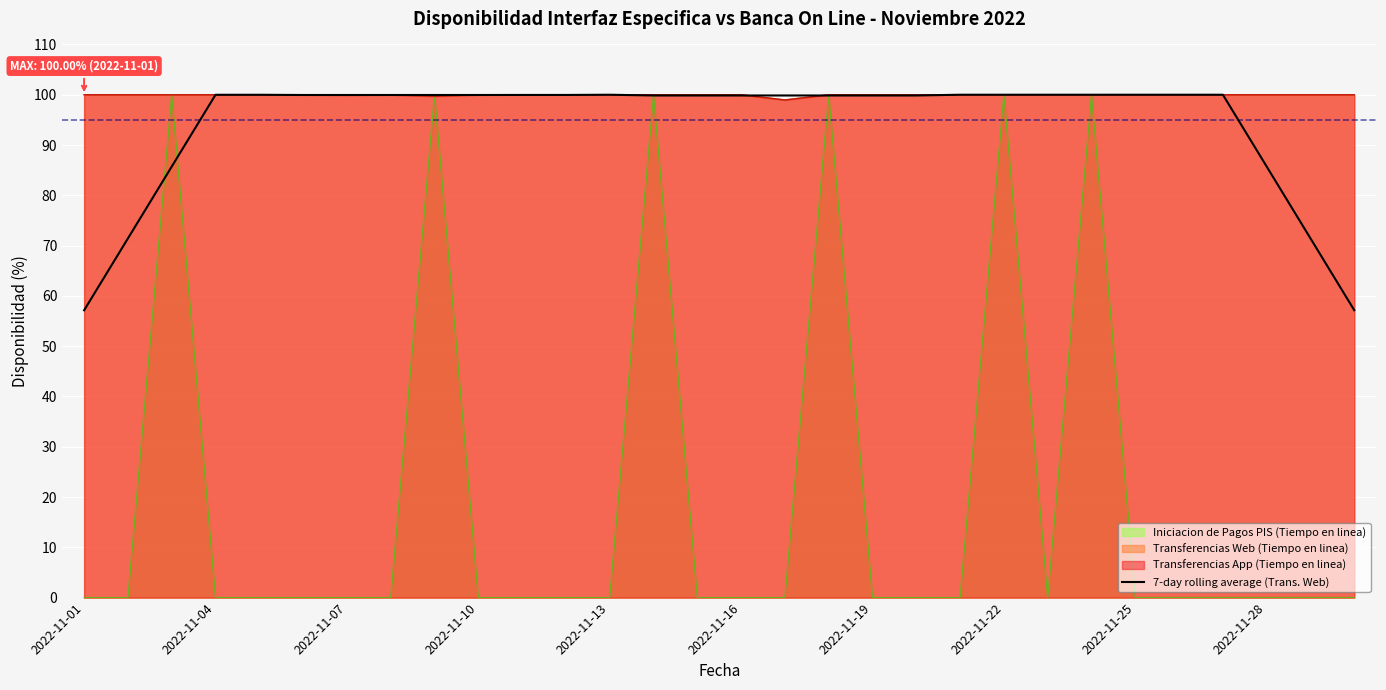

What is the difference between the maximum and minimum values in the Transferencias Web (Tiempo en linea) series?

1.0